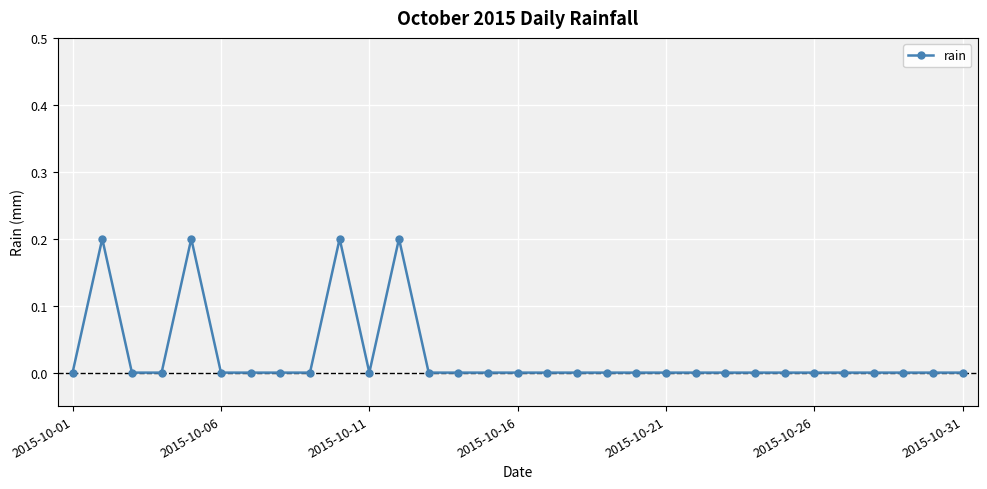

True or false: the data has more than 0 interior local peaks.

True